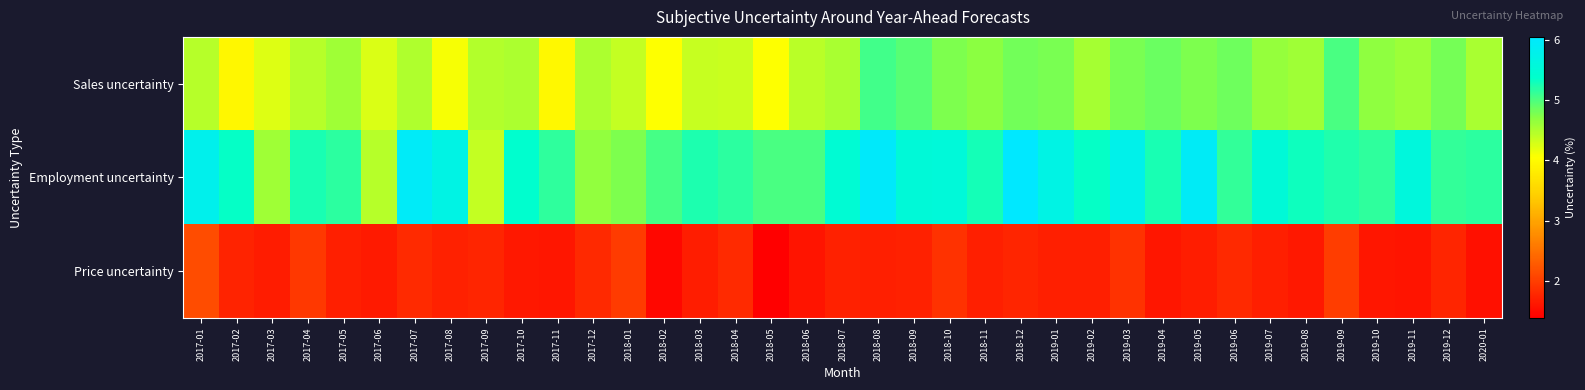

At which category is the sum across all series the highest?

2018-08